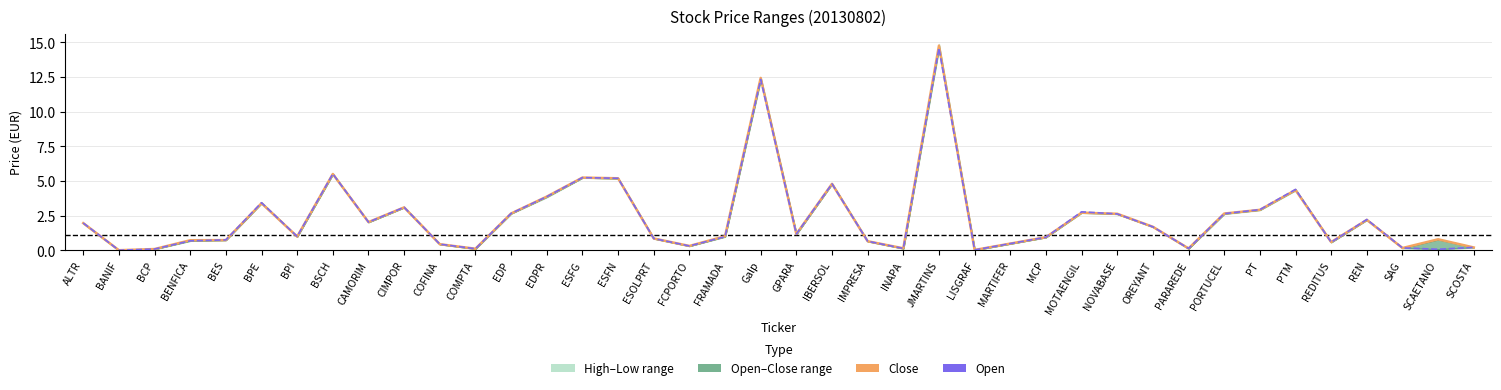

What is the difference between the Open values at OREYANT and SCAETANO?

1.6